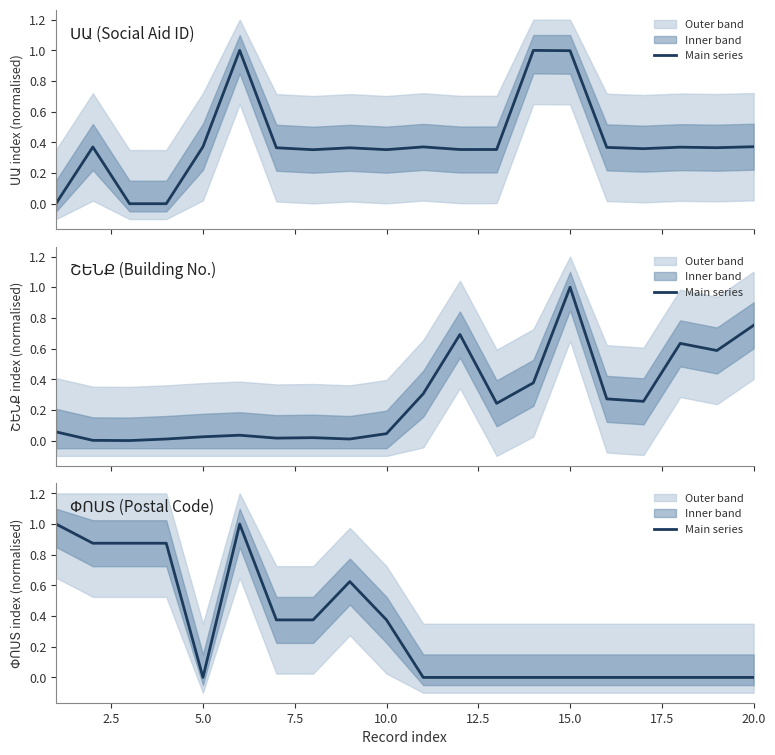

How many values are above zero?

9